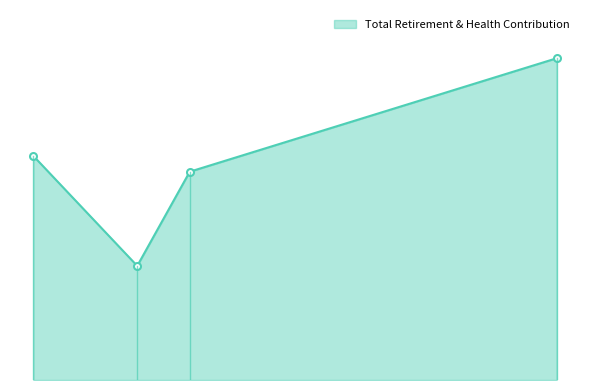

What is the average value?

29336